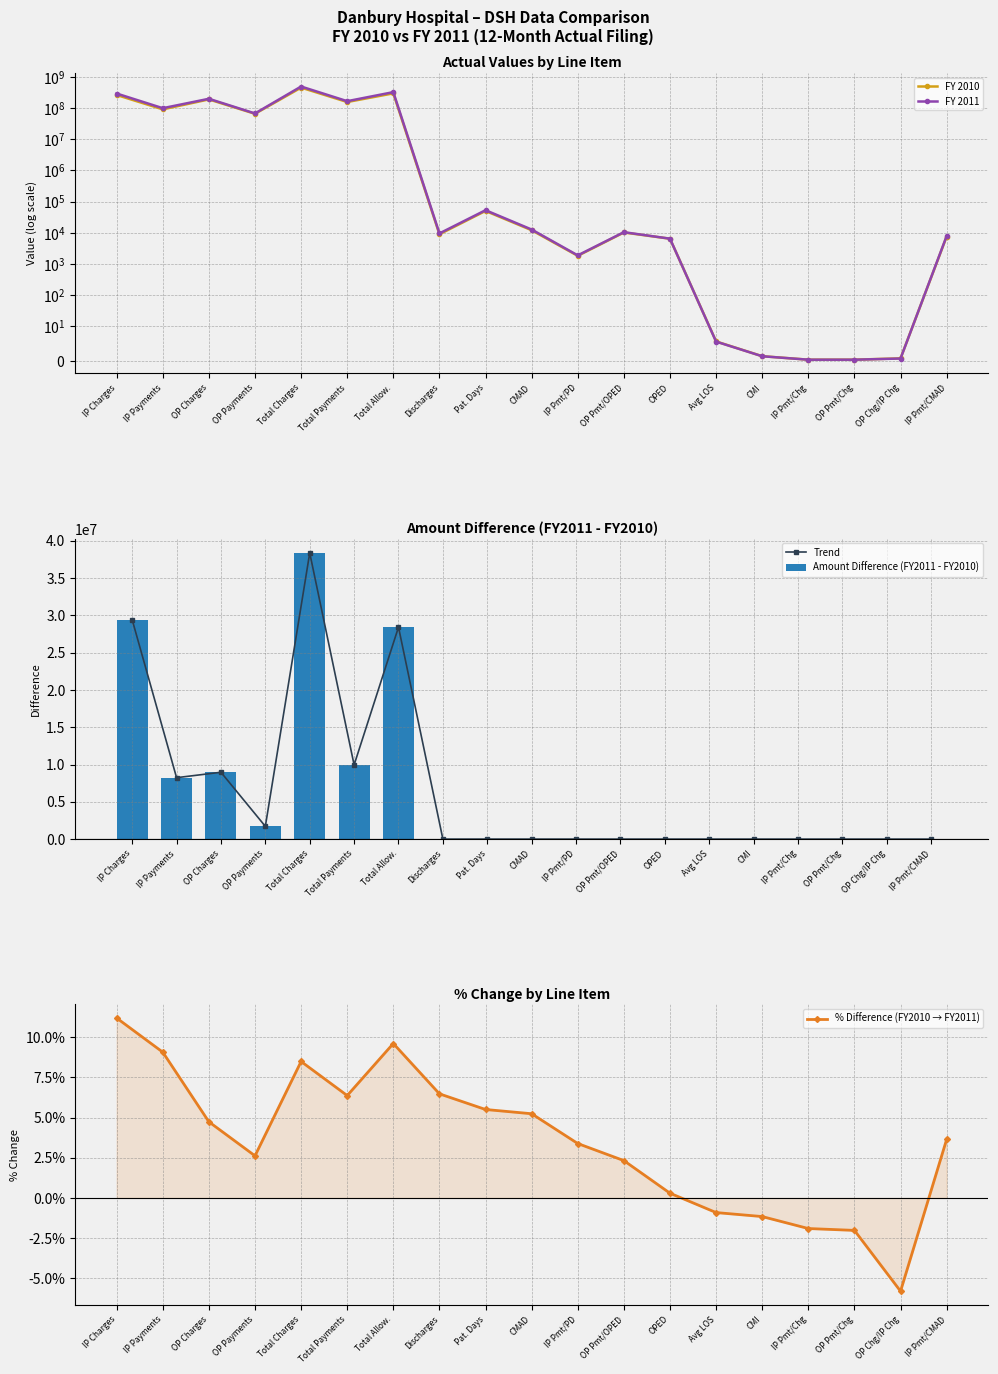

Between Total Allow. and IP Charges, which is larger?

Total Allow.